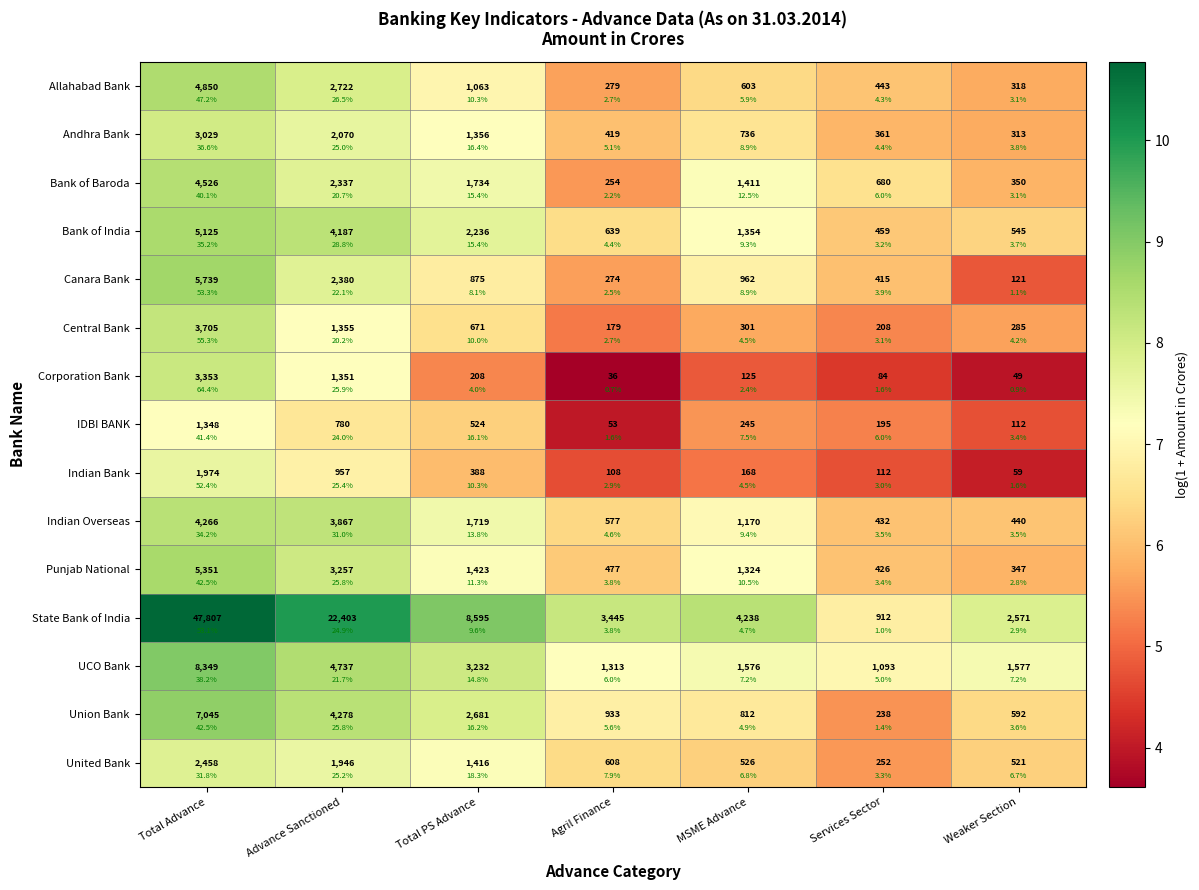

List the series in order of their peak value, lowest first.

IDBI BANK, Indian Bank, United Bank, Andhra Bank, Corporation Bank, Central Bank, Indian Overseas, Bank of Baroda, Allahabad Bank, Bank of India, Punjab National, Canara Bank, Union Bank, UCO Bank, State Bank of India